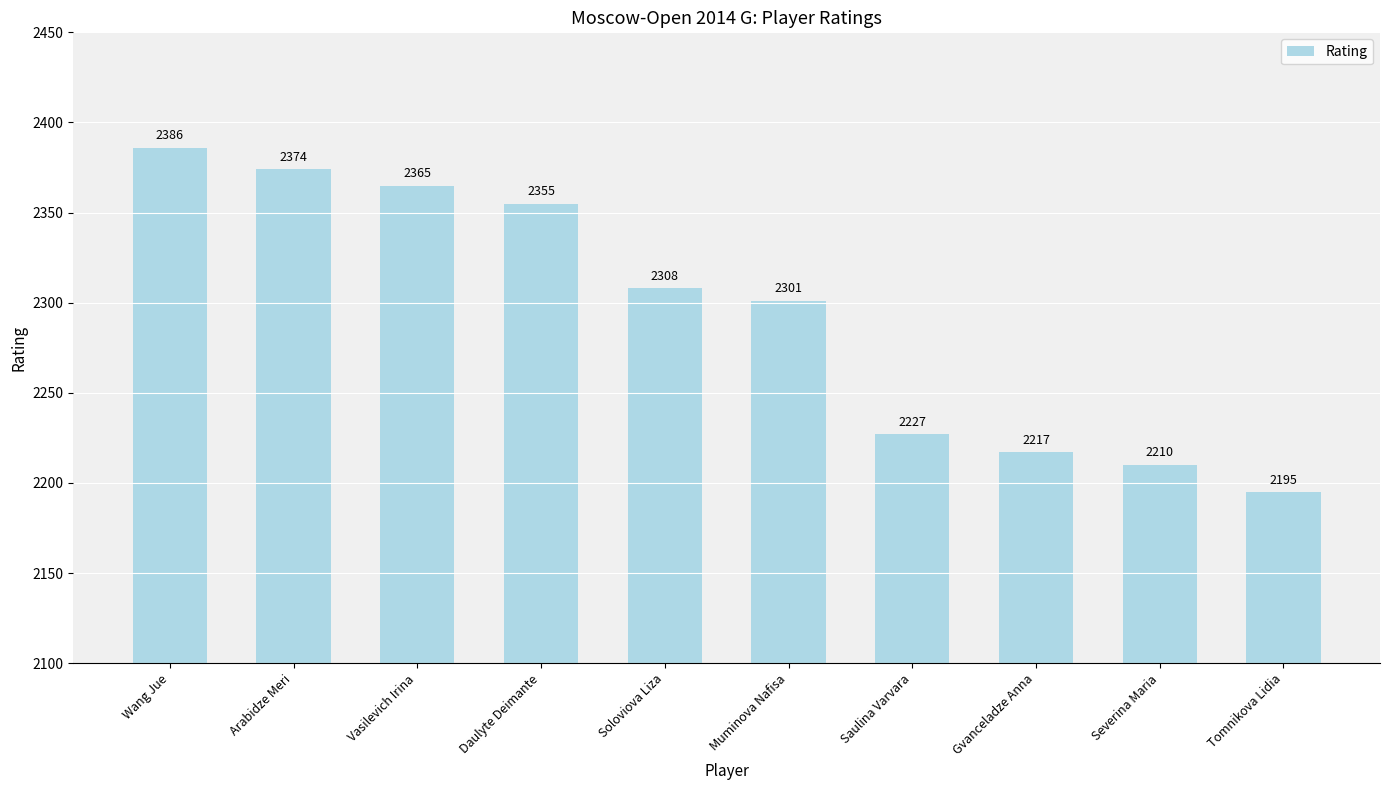

What is the average value?

2294